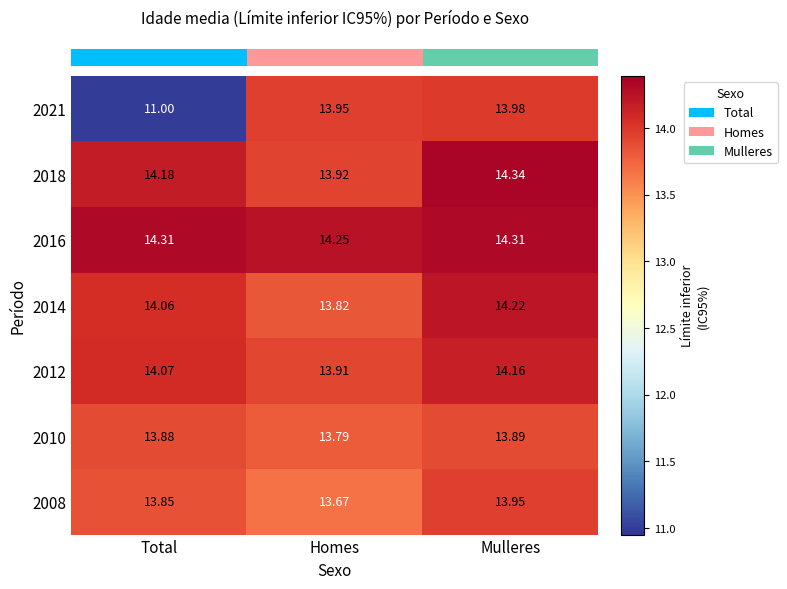

Where does the 2012 series first go above 14?

Total